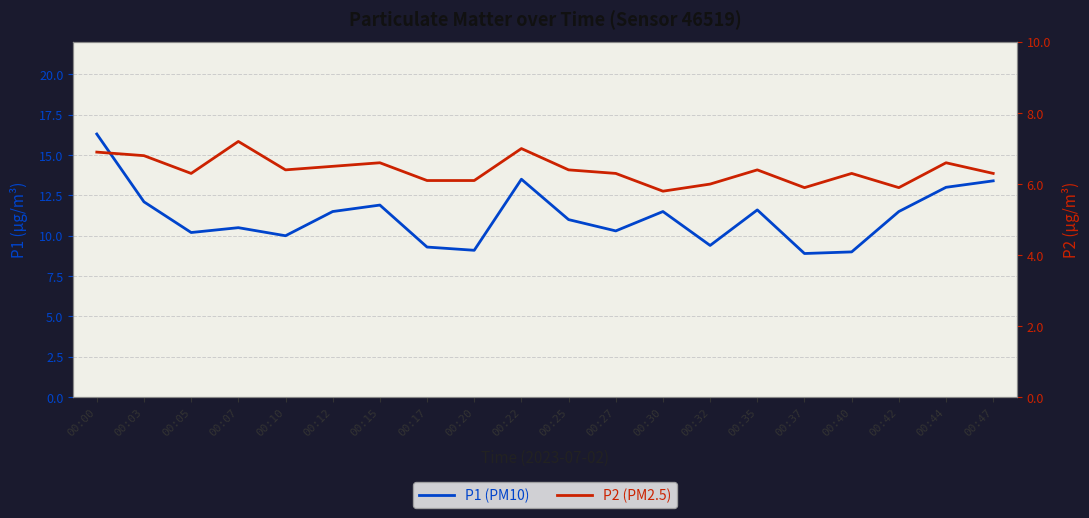

What is the highest value of the P2 (PM2.5) series?

7.2